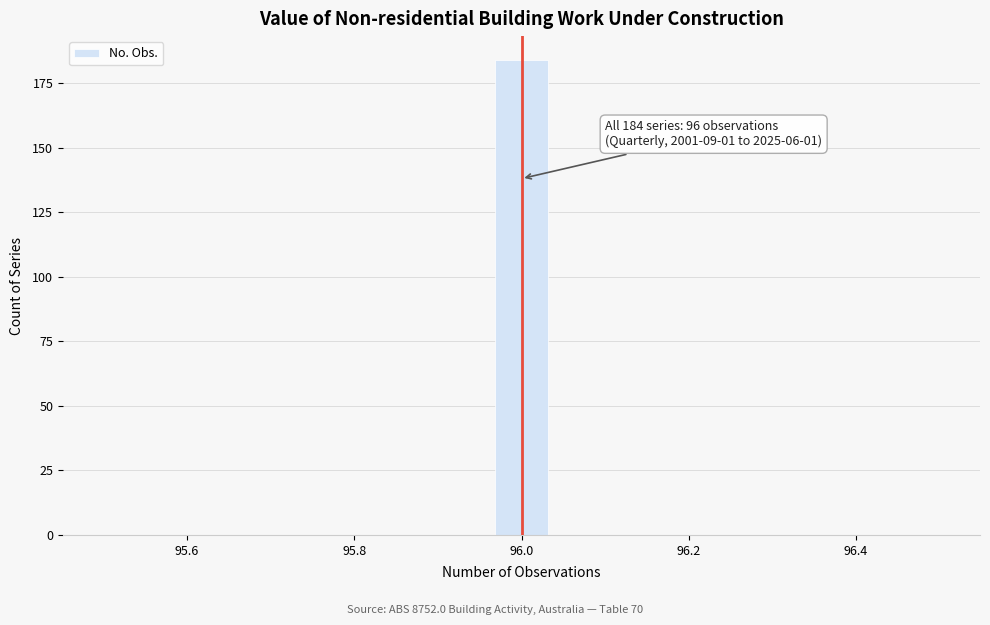

Around what value on the x-axis is the tallest bar? Give the approximate position of its centre, as read against the axis.

96.00